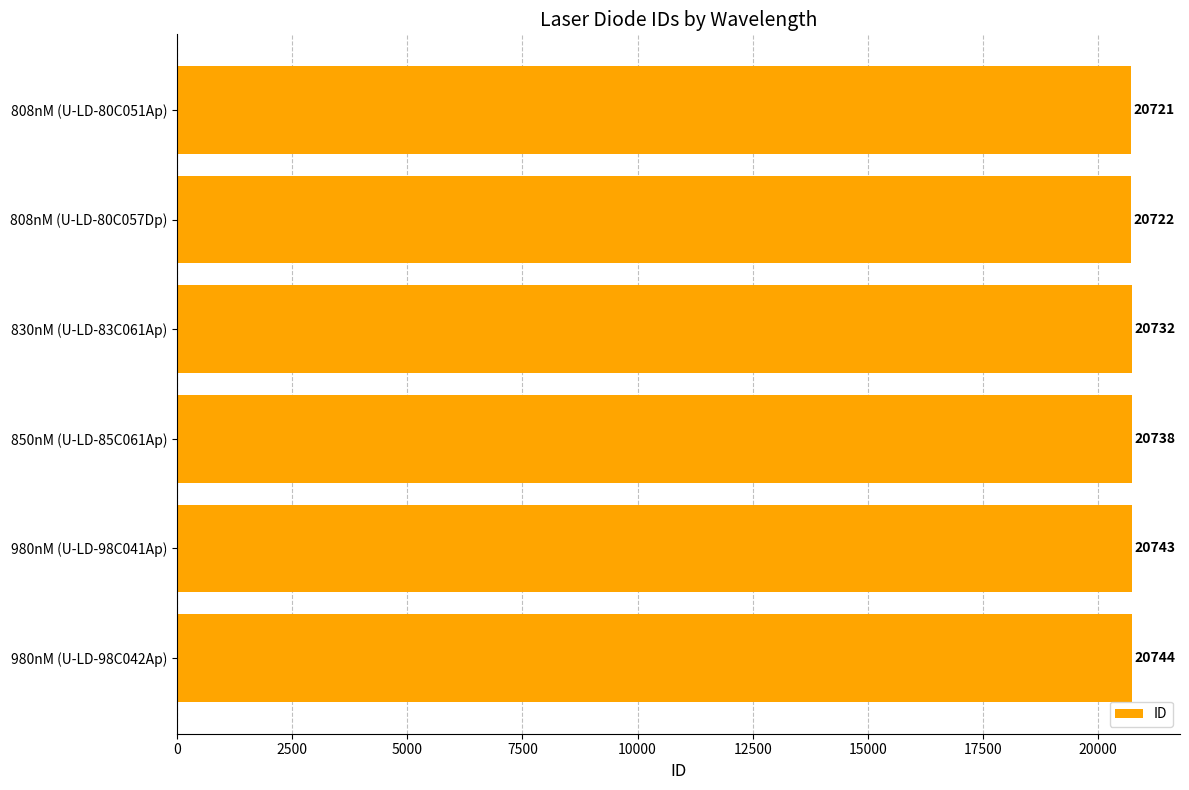

Reading bottom to top, list all the values displayed in this chart.

980nM (U-LD-98C042Ap)=20744	980nM (U-LD-98C041Ap)=20743	850nM (U-LD-85C061Ap)=20738	830nM (U-LD-83C061Ap)=20732	808nM (U-LD-80C057Dp)=20722	808nM (U-LD-80C051Ap)=20721